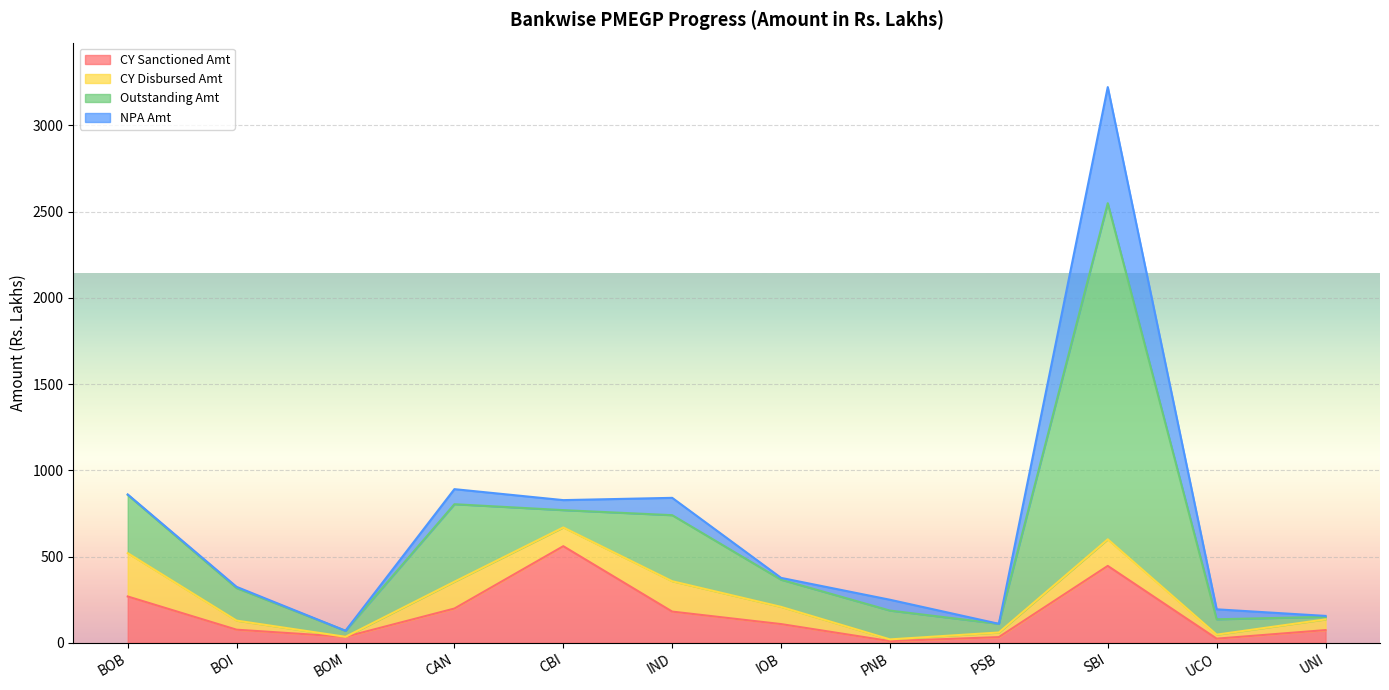

Which category has the highest value across all series?

SBI